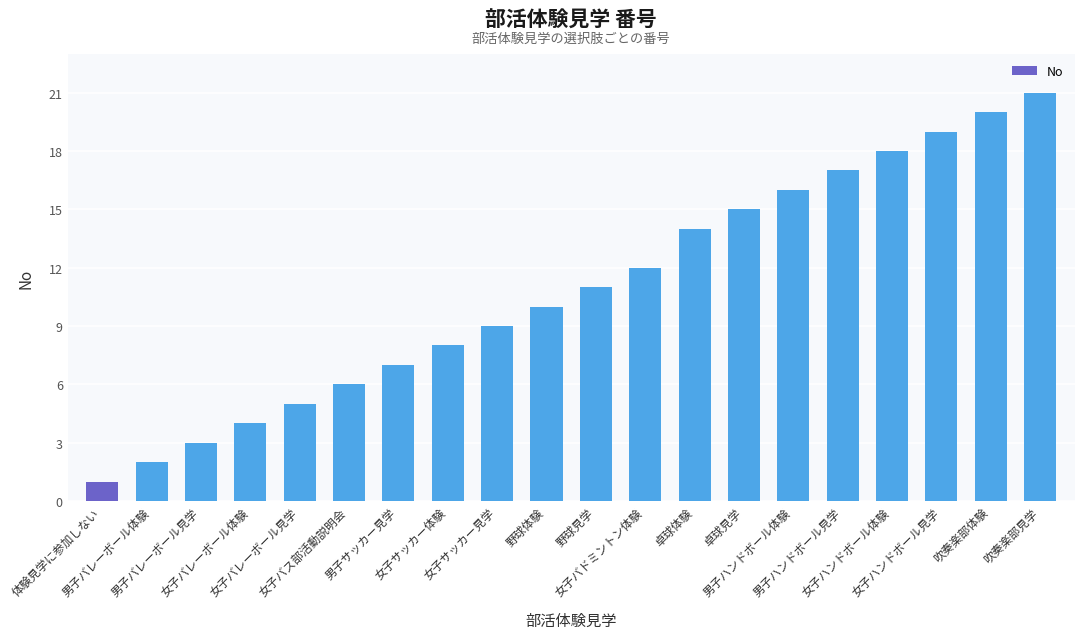

What is the greatest value displayed?

21